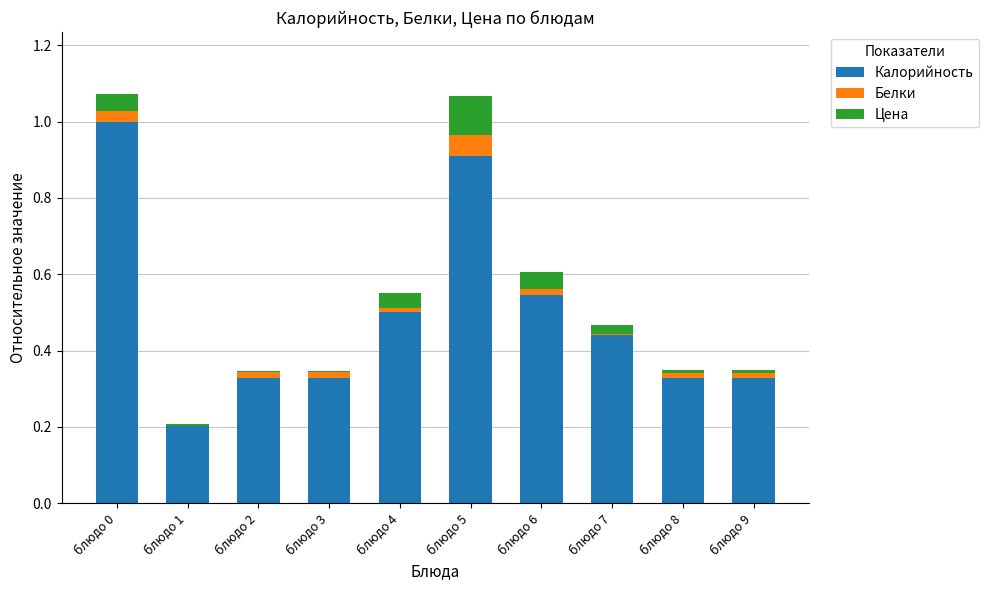

True or false: Калорийность has a value of 0.3 at блюдо 7.

False